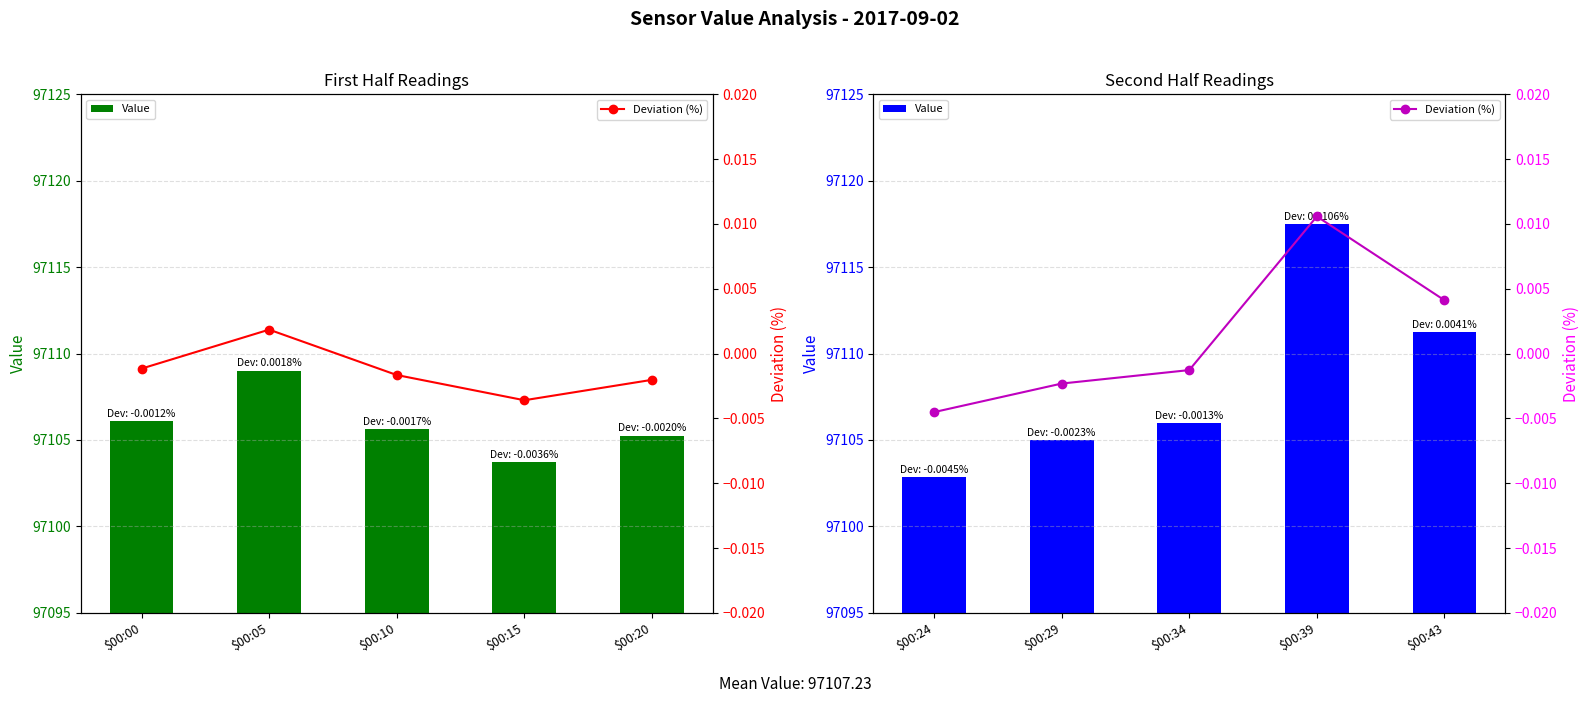

How many data points does each series have?

5